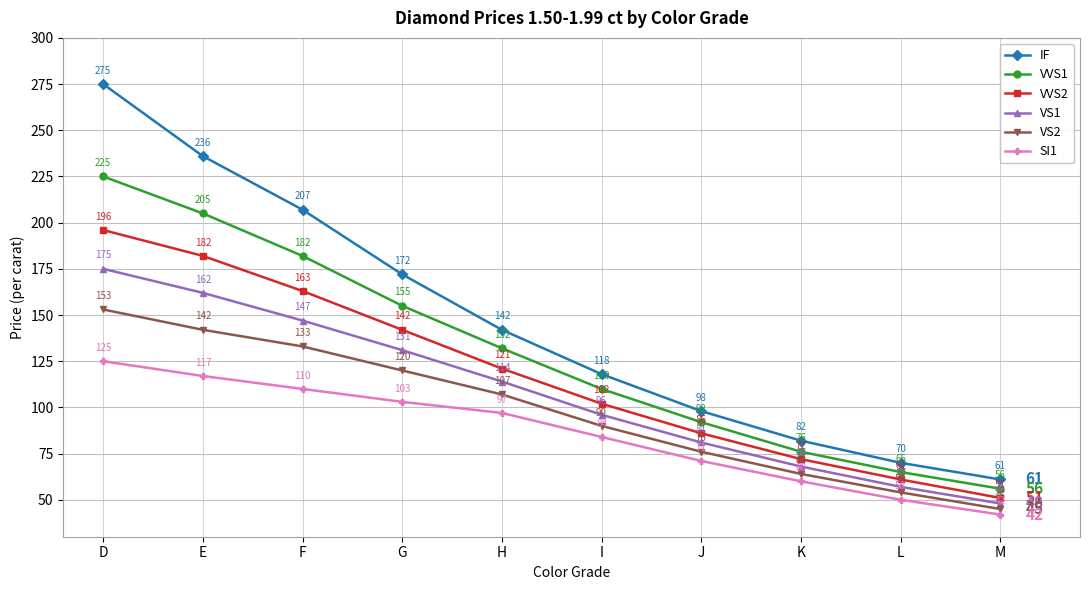

True or false: VVS2 and VS2 intersect in this chart.

False